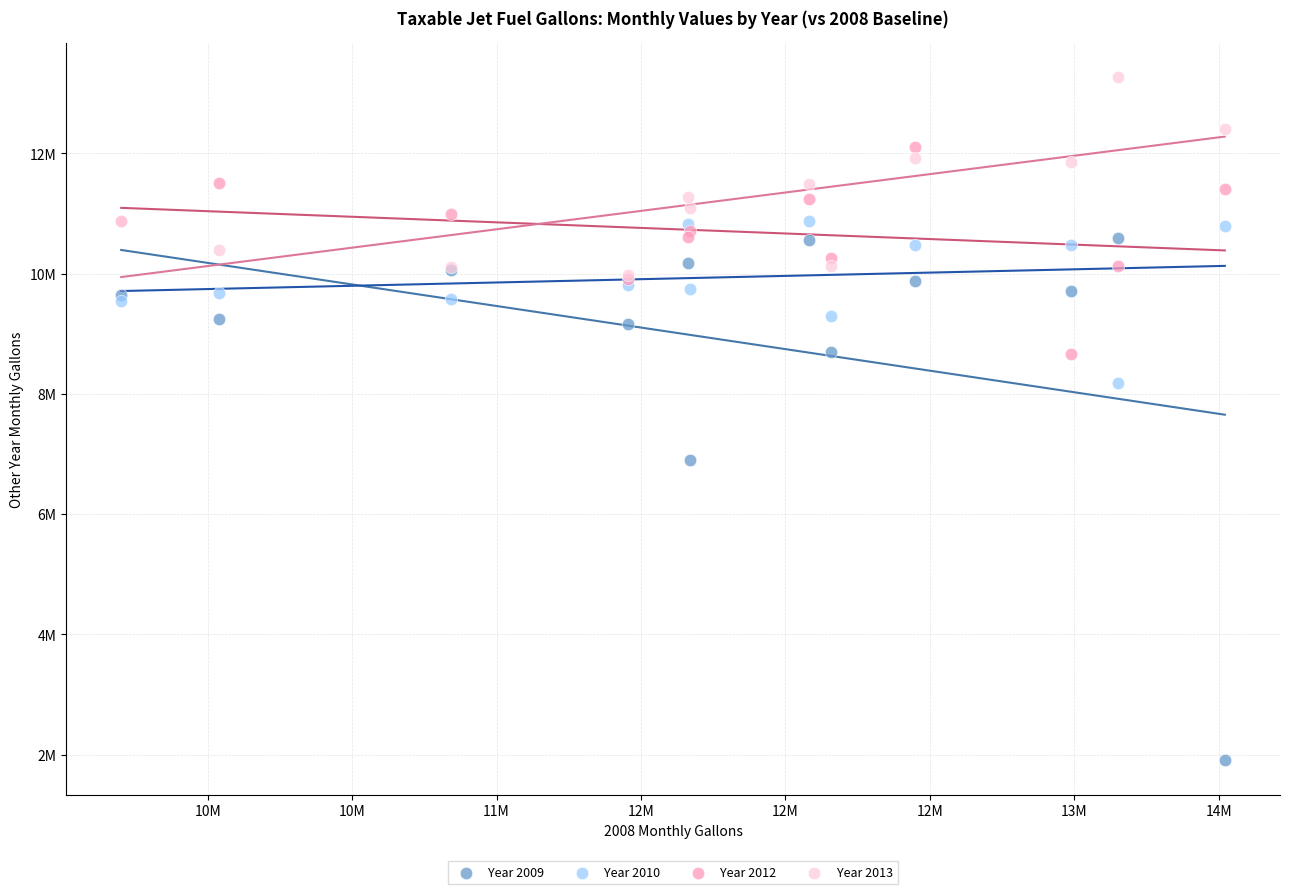

Which series reaches the maximum Y coordinate?

Year 2013